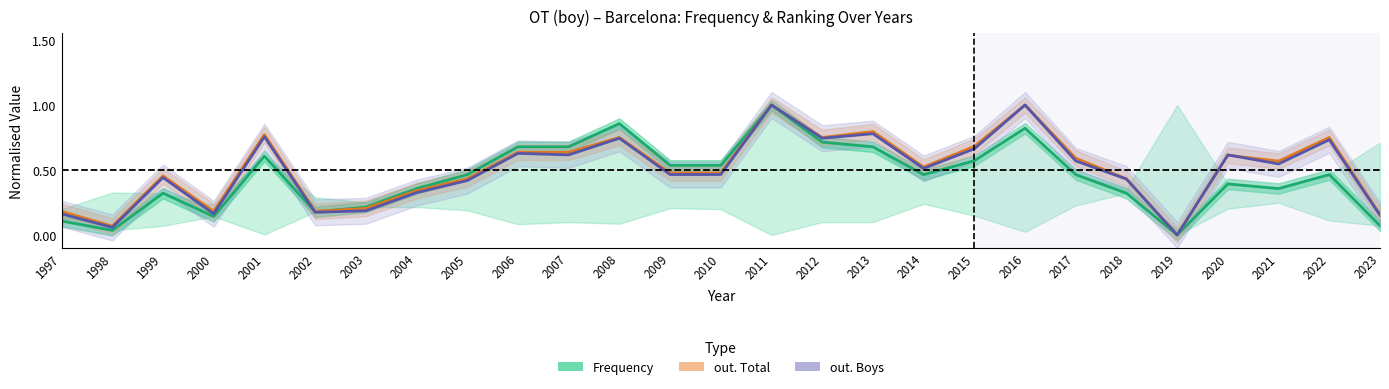

Read the out. Boys value at 2009.

0.5